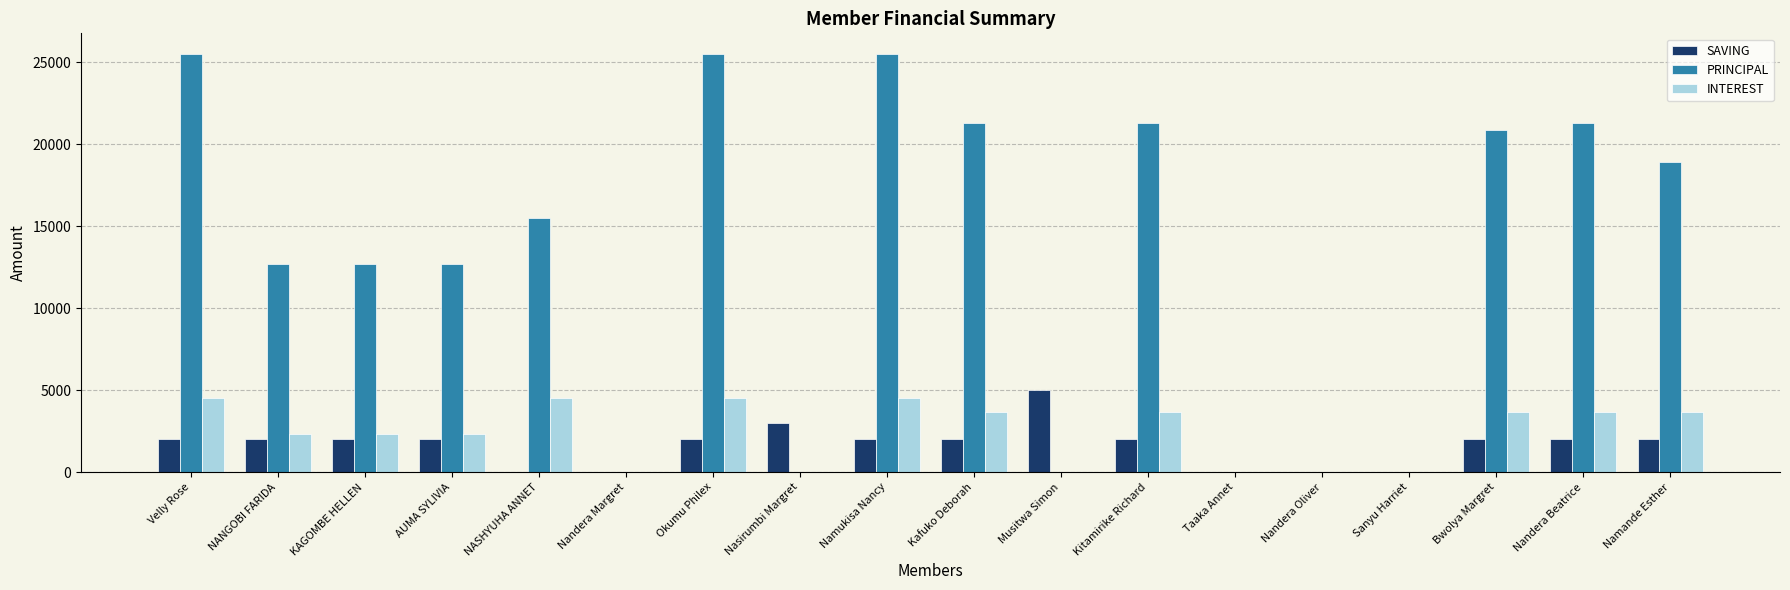

Reading right to left, transcribe all the data shown in this chart.

SAVING: 2000	2000	2000	0	0	0	2000	5000	2000	2000	3000	2000	0	0	2000	2000	2000	2000
PRINCIPAL: 18900	21300	20900	0	0	0	21300	0	21300	25500	0	25500	0	15500	12700	12700	12700	25500
INTEREST: 3700	3700	3700	0	0	0	3700	0	3700	4500	0	4500	0	4500	2300	2300	2300	4500